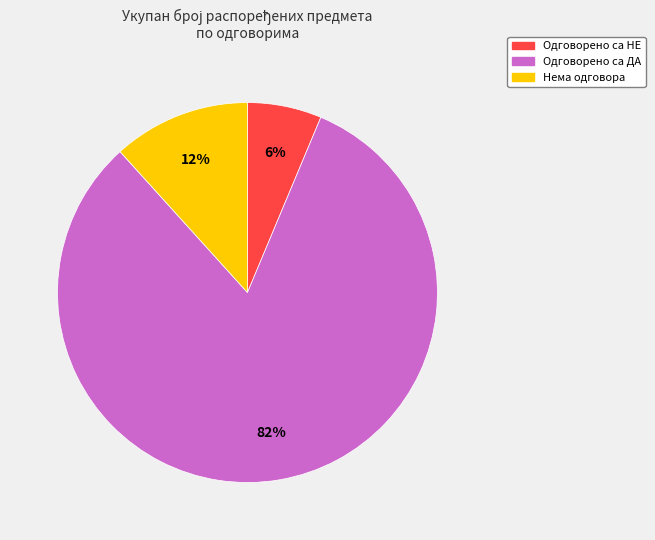

To the nearest percent, what is the combined percentage of Одговорено са НЕ and Одговорено са ДА?

88%